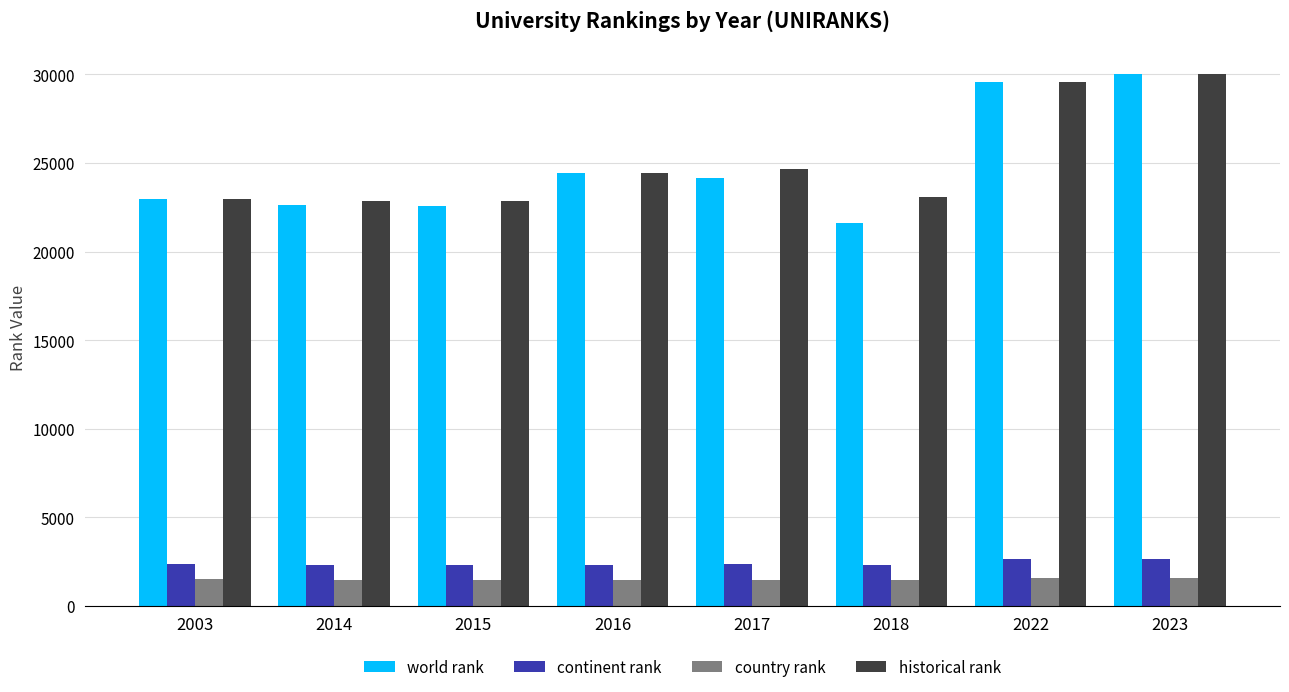

What is the average value of the world rank series?

24745